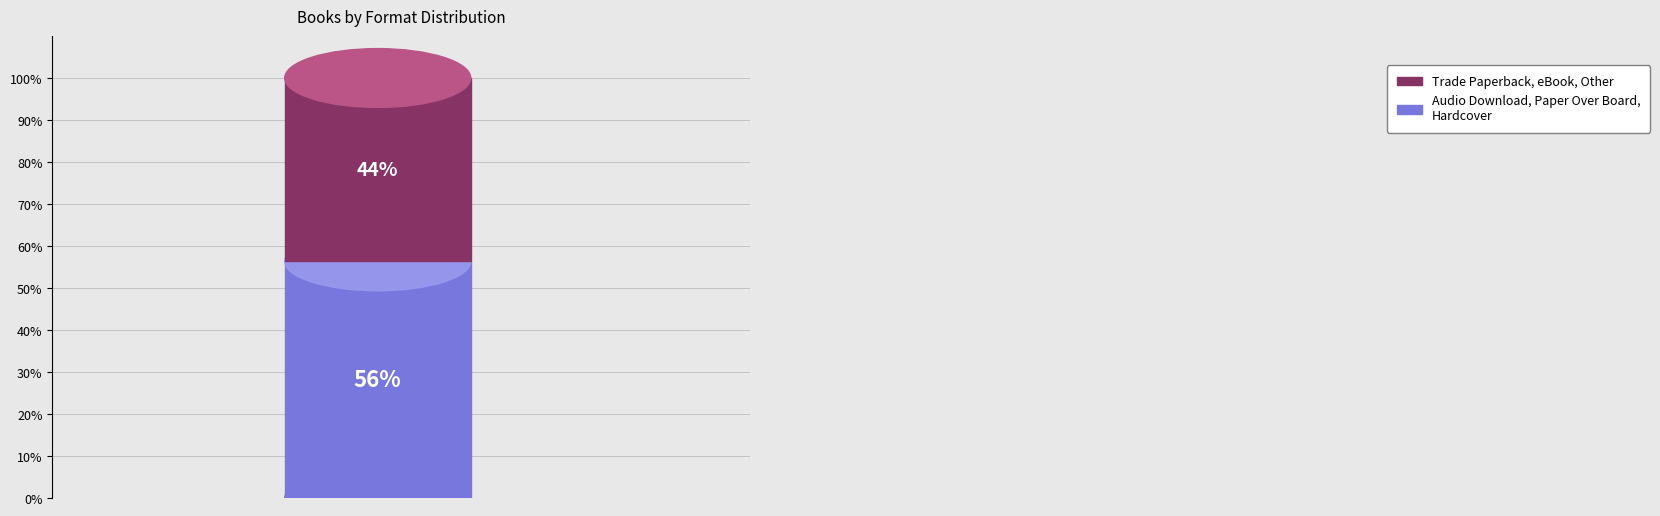

What is the largest slice in the pie chart?

Audio Download